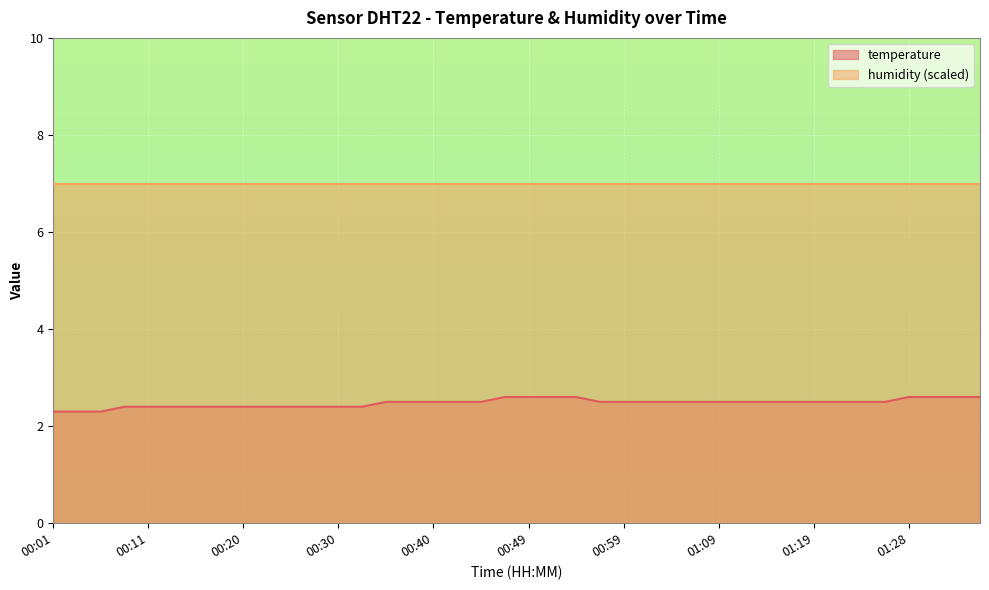

How many lines are shown in the chart?

2